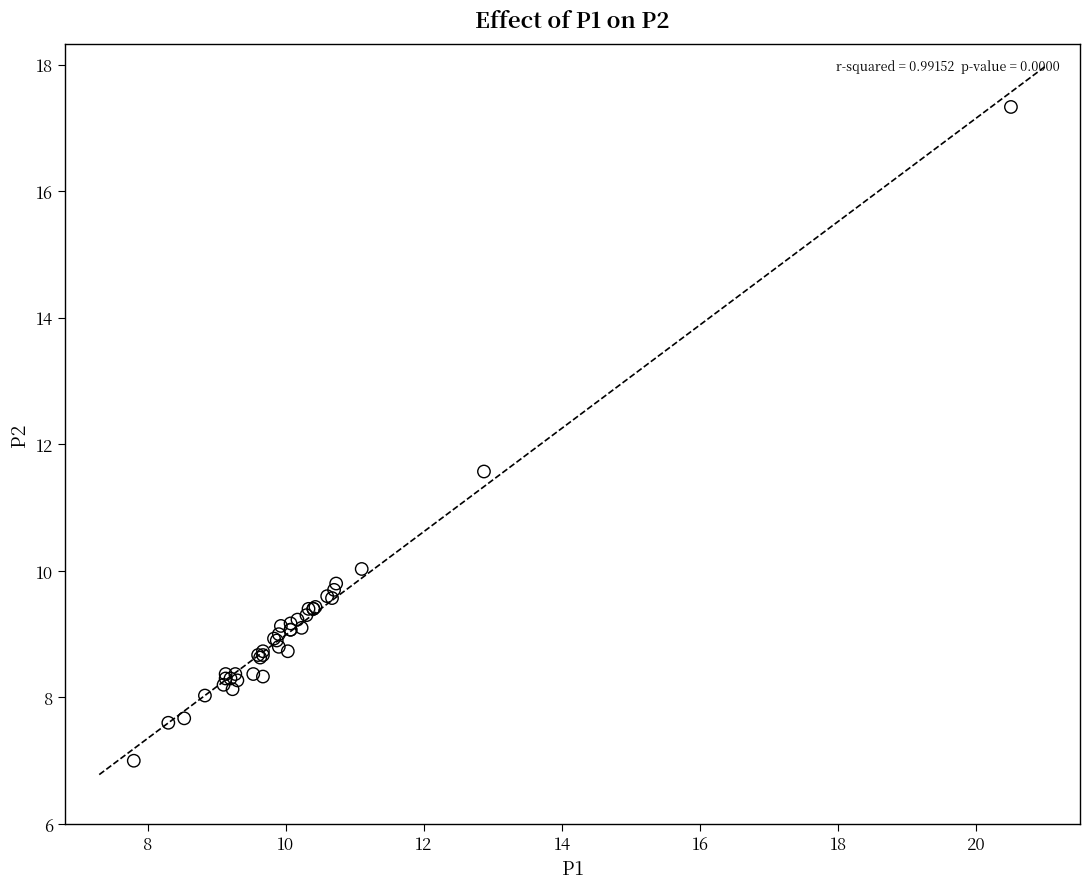

What Y value in the scatter plot is closest to 12?

11.6